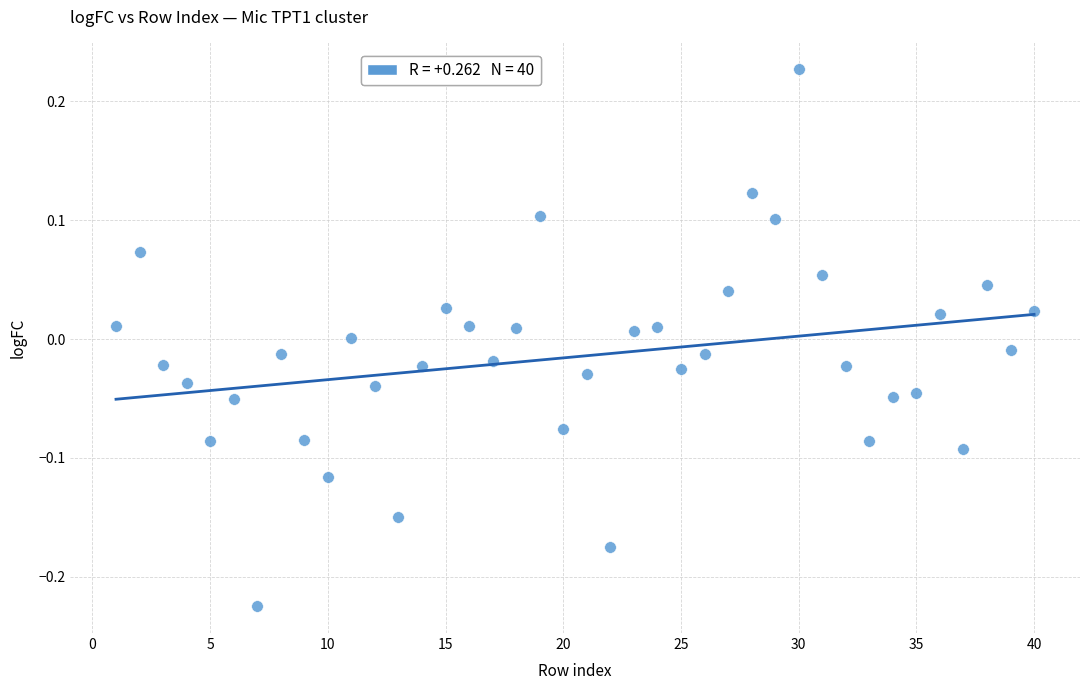

What is the range of Y values (max minus min)?

0.5